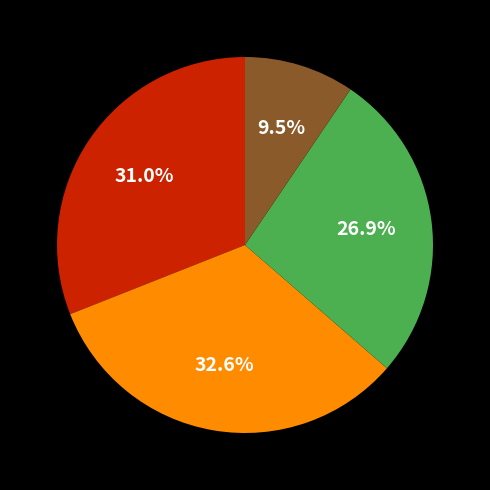

Is there a majority slice in this chart?

No